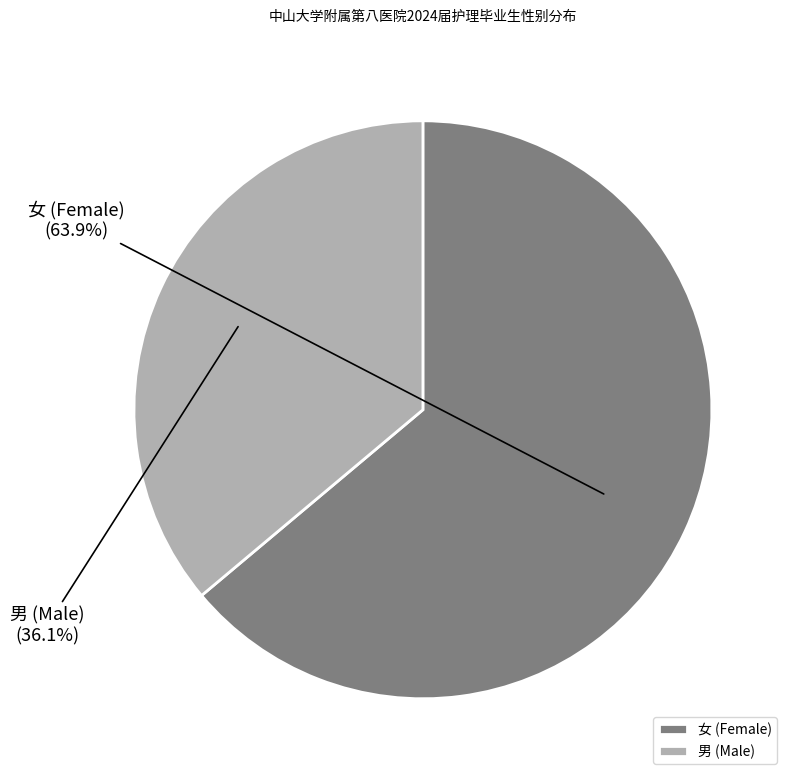

Approximately how many times larger is the value at 男 compared to 女?

0.6